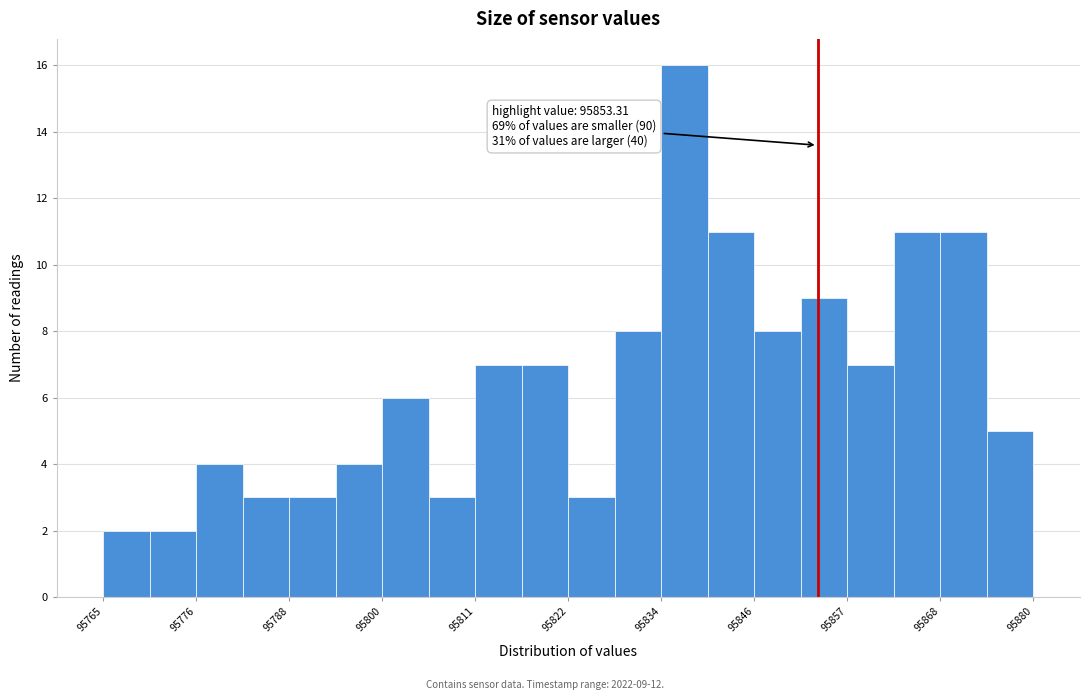

Read against the x-axis, roughly where is the centre of the tallest bar?

95836